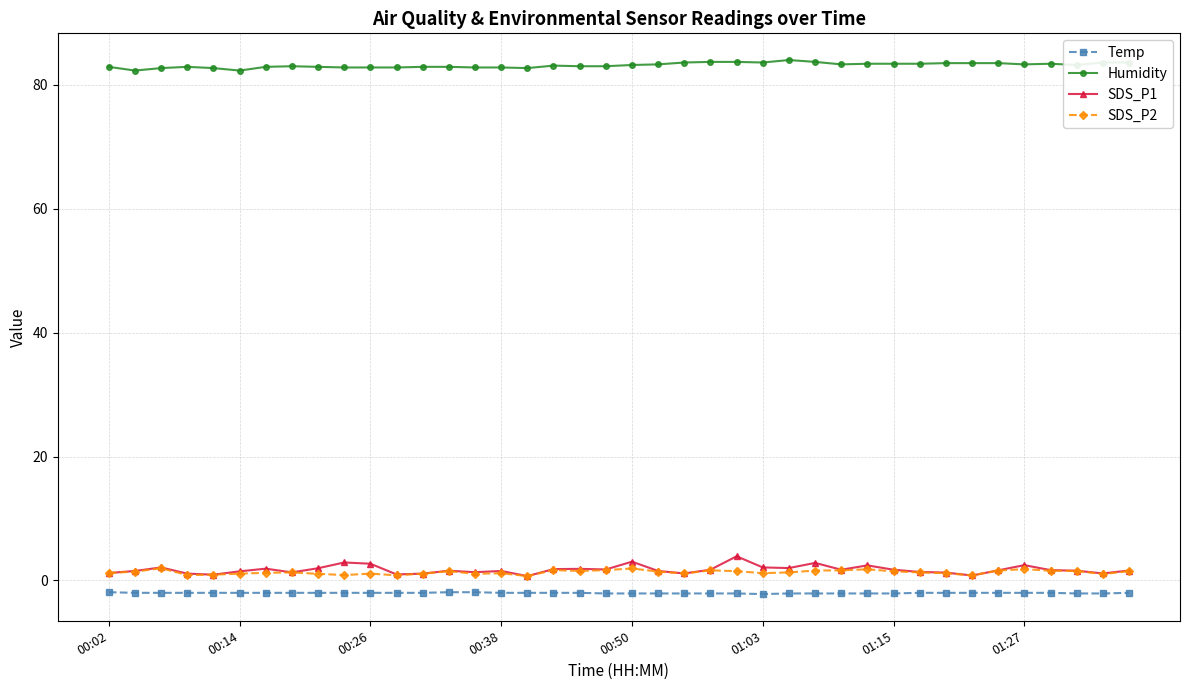

At how many categories does at least one series exceed 25?

40